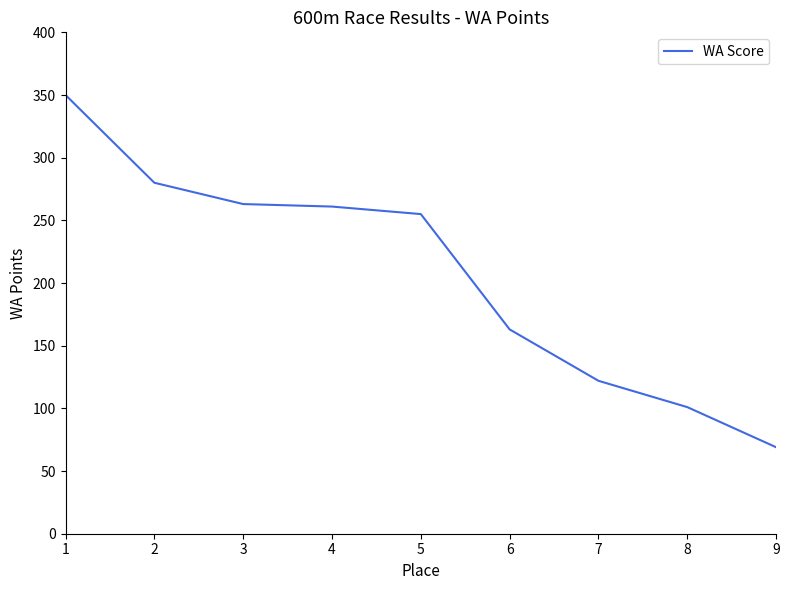

What is the difference between the maximum and minimum values?

281